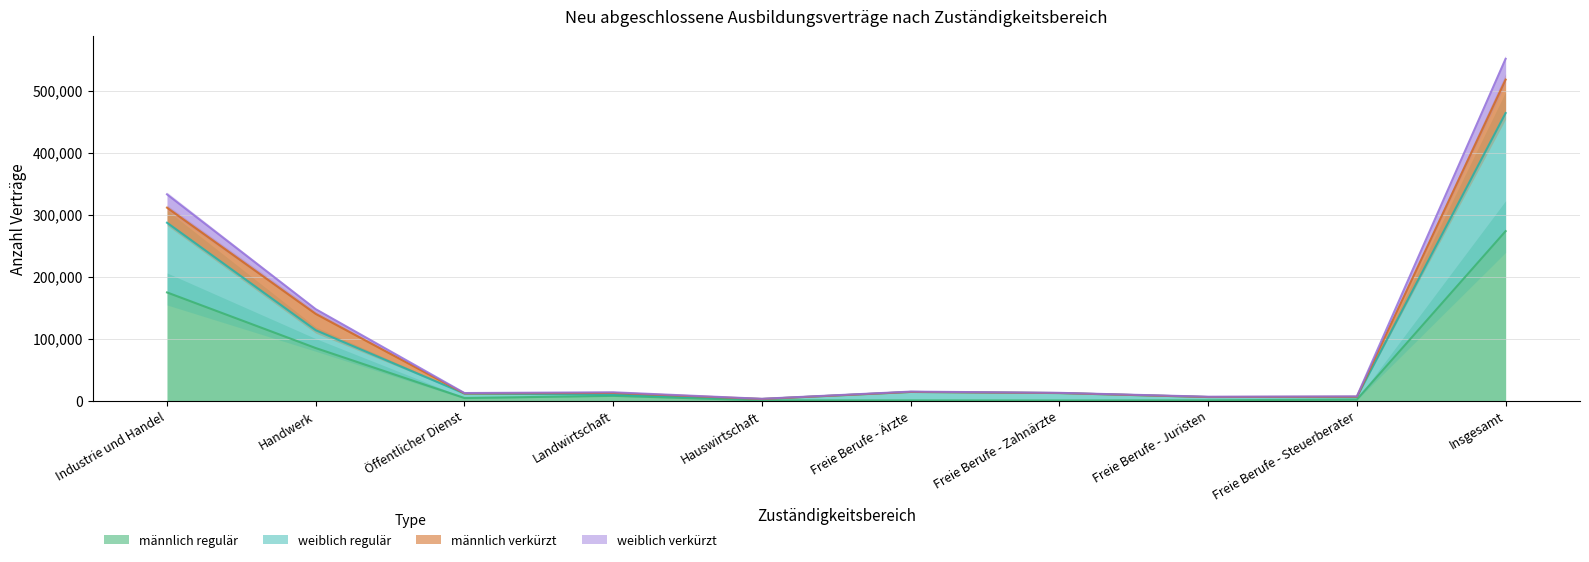

Which has a higher value, Hauswirtschaft or Freie Berufe - Zahnärzte?

Hauswirtschaft